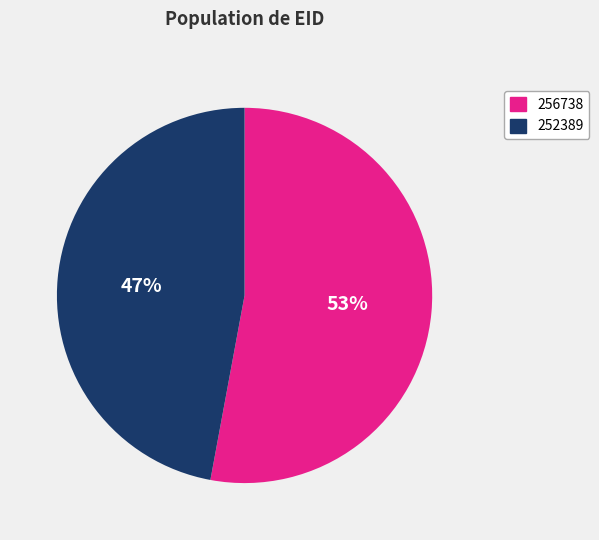

Between 256738 and 252389, which is larger?

256738